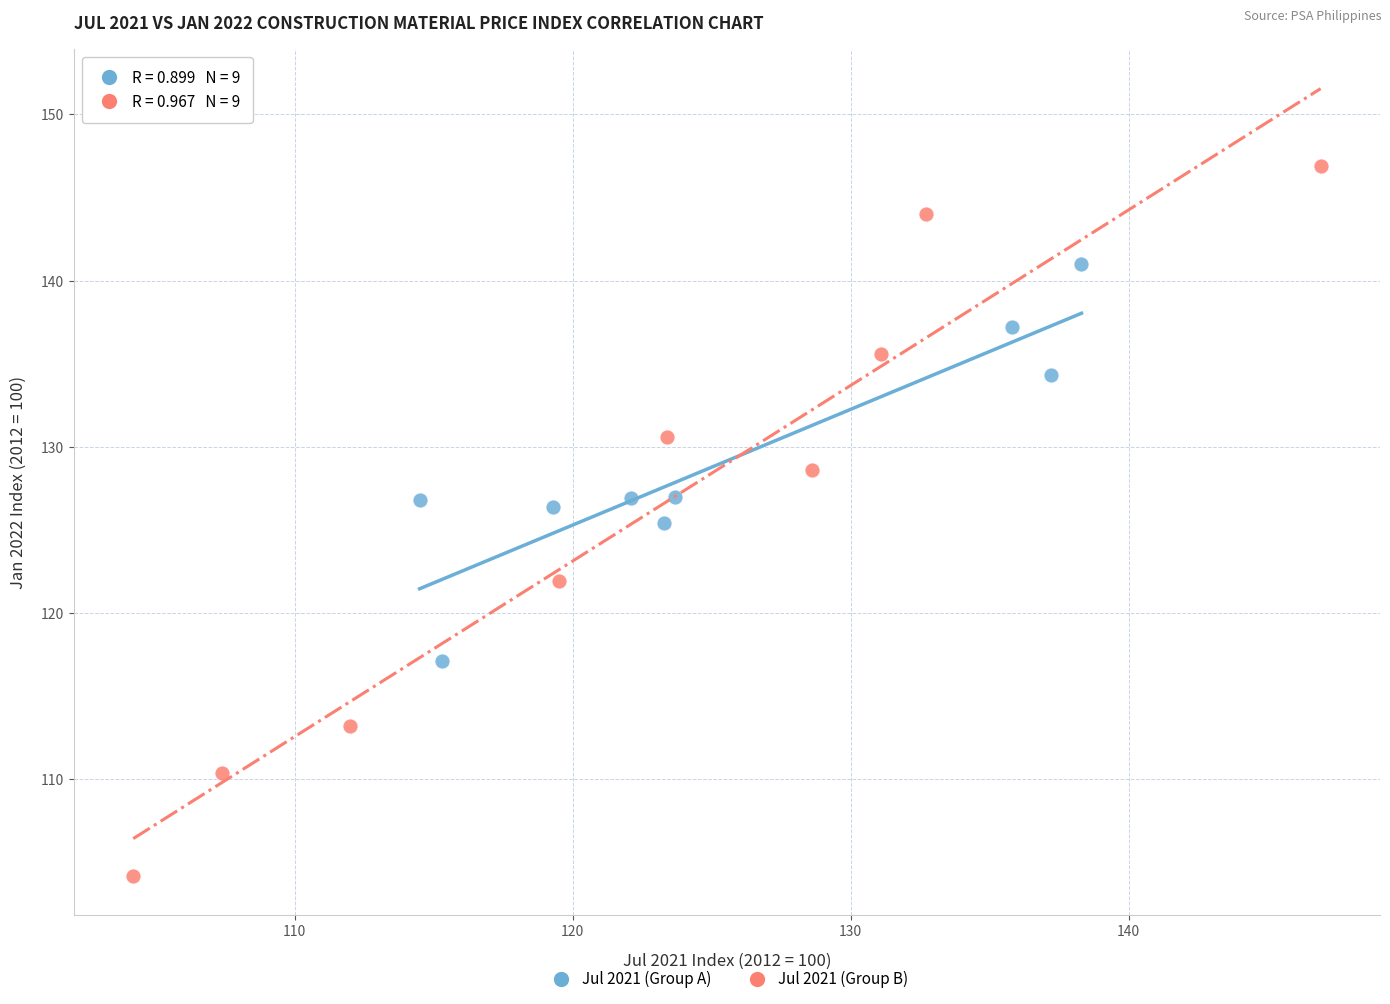

Which series has the largest Y range (max minus min)?

Jul 2021 (Group B)